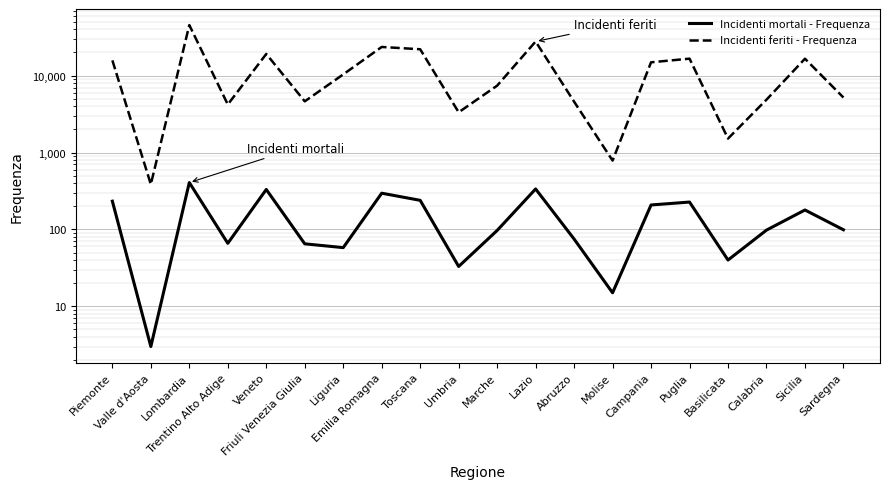

True or false: Incidenti mortali - Frequenza and Incidenti feriti - Frequenza cross at least once.

False